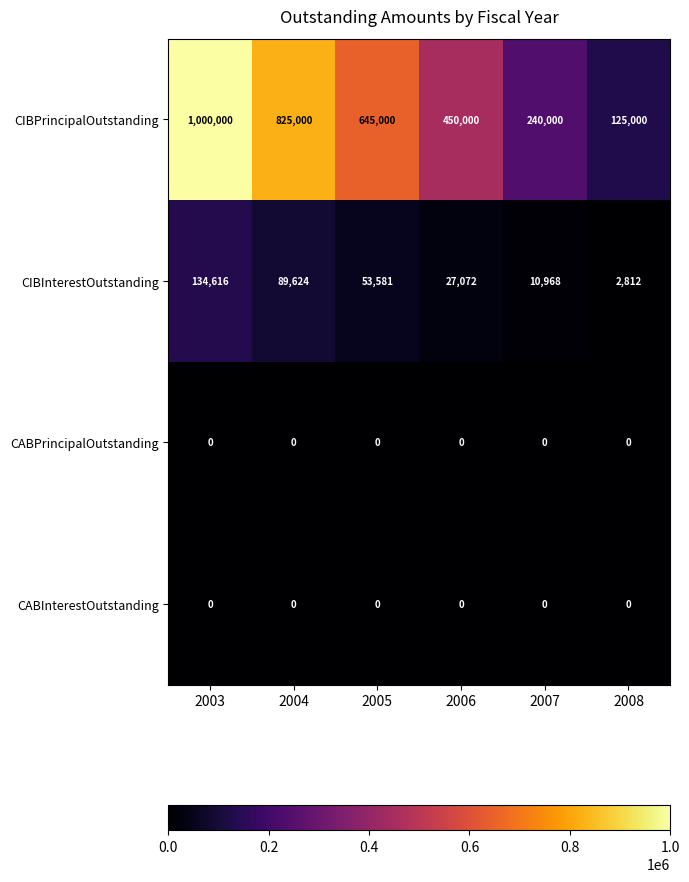

Reading right to left, extract all data points from this chart.

CIBPrincipalOutstanding: 2008=125000	2007=240000	2006=450000	2005=645000	2004=825000	2003=1000000
CIBInterestOutstanding: 2008=2812	2007=10968	2006=27072	2005=53581	2004=89624	2003=134616
CABPrincipalOutstanding: 2008=0	2007=0	2006=0	2005=0	2004=0	2003=0
CABInterestOutstanding: 2008=0	2007=0	2006=0	2005=0	2004=0	2003=0